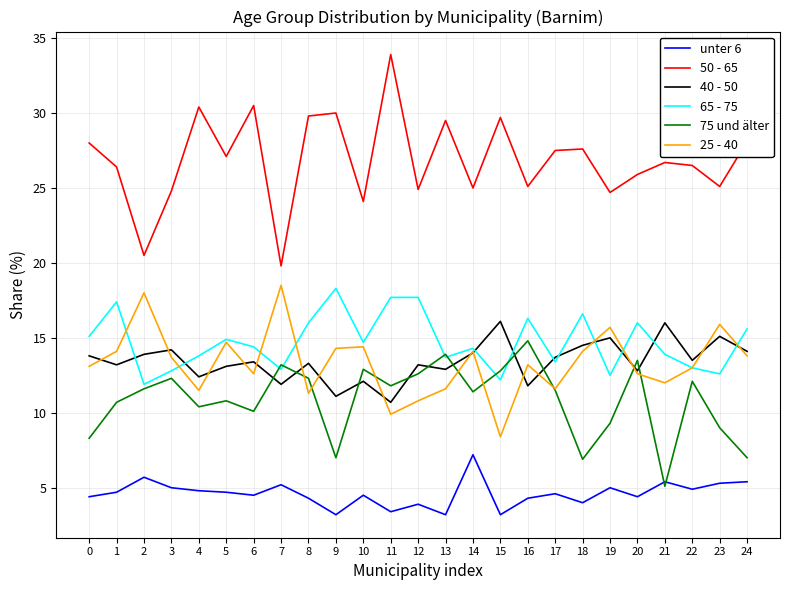

What are all the series names shown in the legend?

unter 6, 50 - 65, 40 - 50, 65 - 75, 75 und älter, 25 - 40